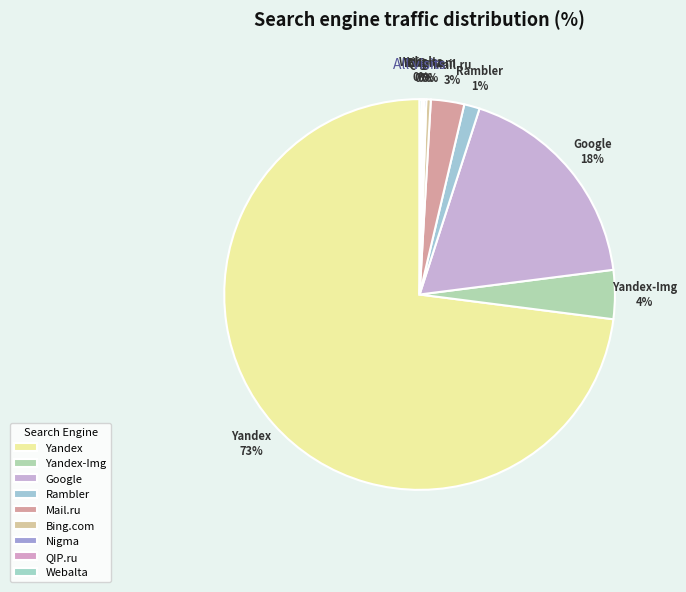

To the nearest percent, what portion does Yandex-Img represent?

4%